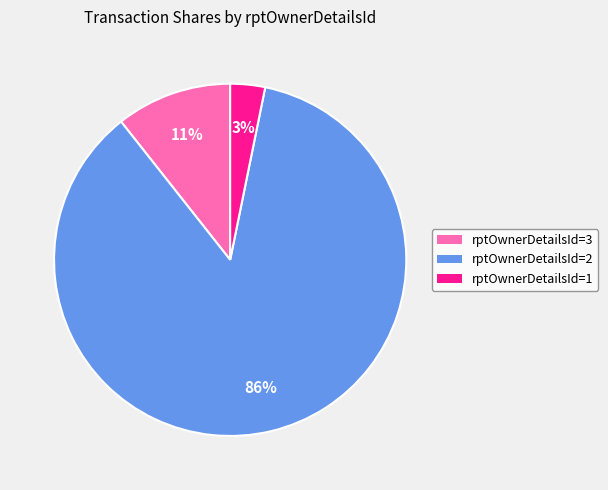

To the nearest percent, what is the difference between the largest and smallest slice percentages?

83%